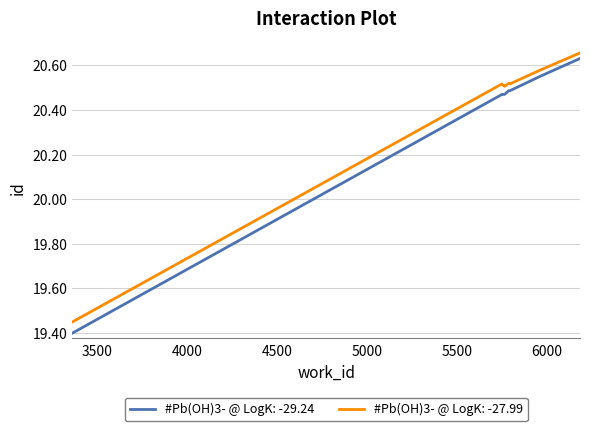

What is the value of the work_id point at the 8th from the left?

20.5